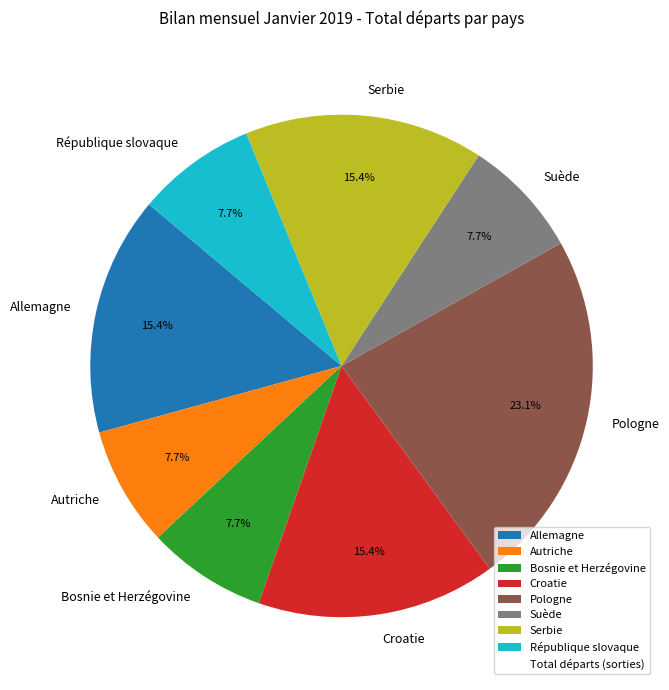

Count the number of slices in the pie.

8